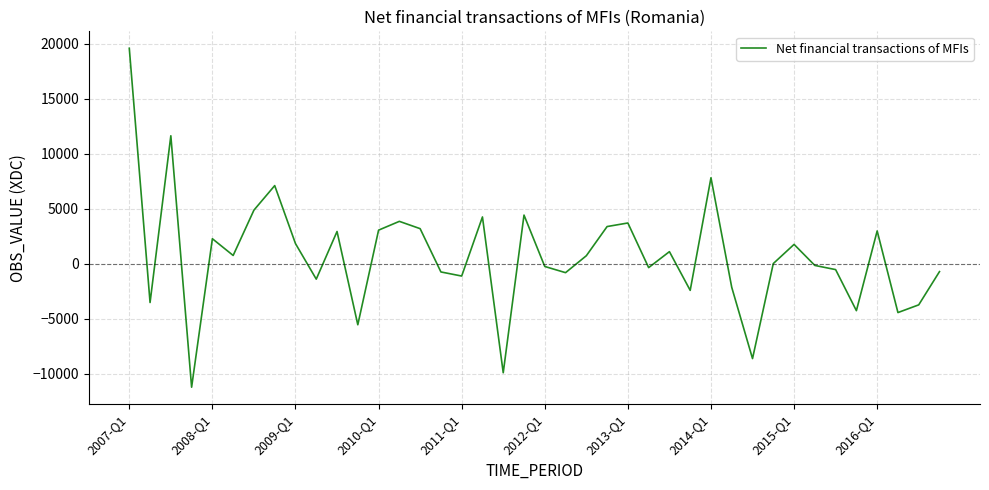

How many lines are shown in the chart?

1